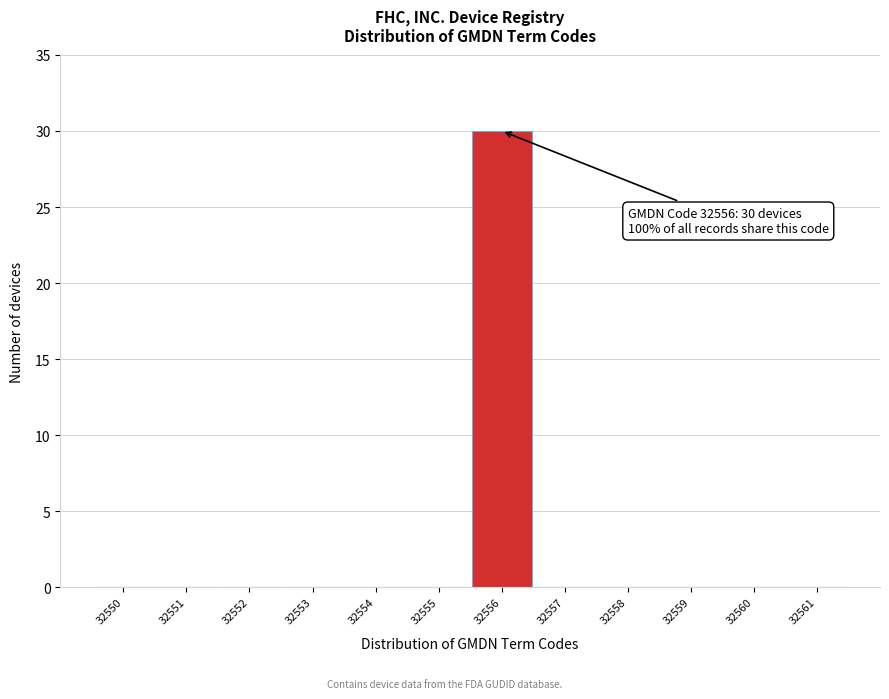

Over which range of the x-axis is the bar tallest?

32555.5 to 32556.5